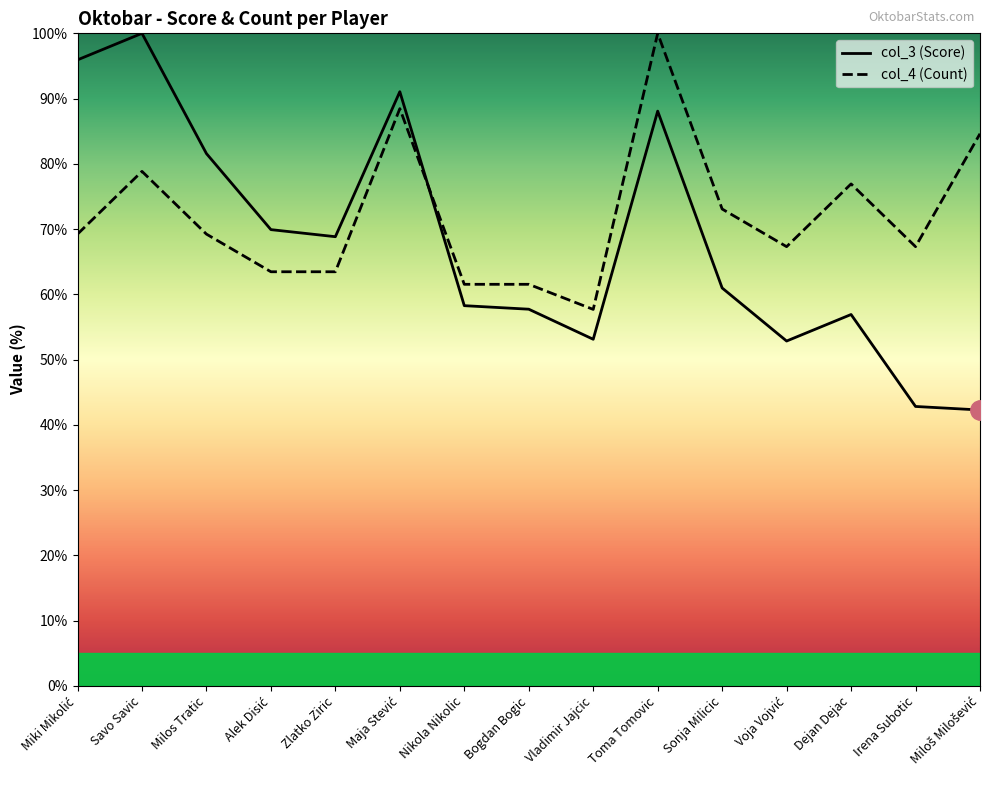

Where is the first local maximum for col_3 (Score)?

Savo Savic